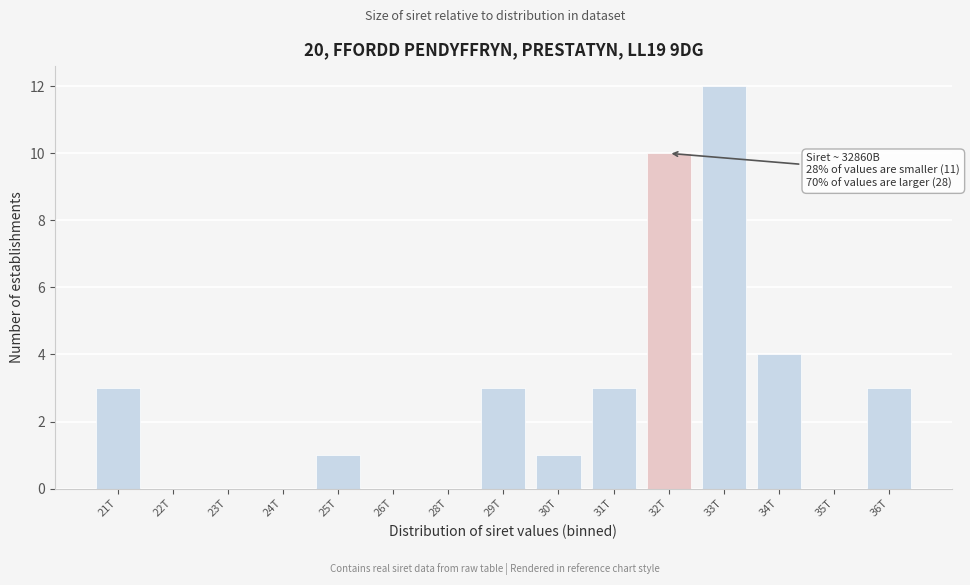

Reading left to right, extract all data points from this chart.

21T=3	22T=0	23T=0	24T=0	25T=1	26T=0	28T=0	29T=3	30T=1	31T=3	32T=10	33T=12	34T=4	35T=0	36T=3